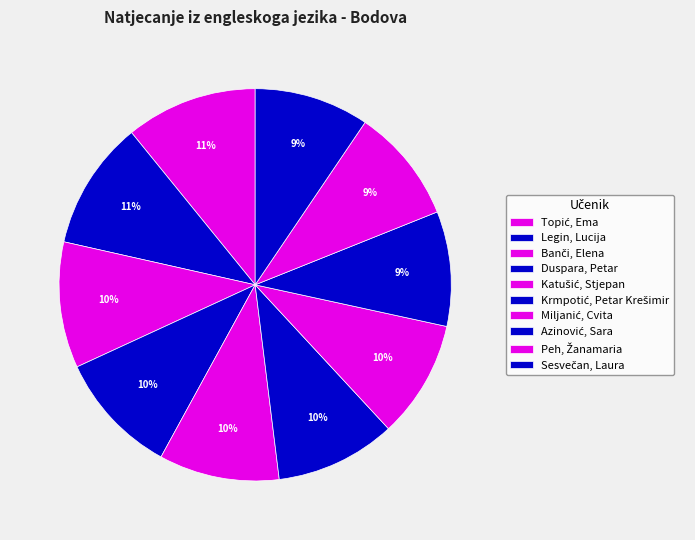

Count the number of slices in the pie.

10